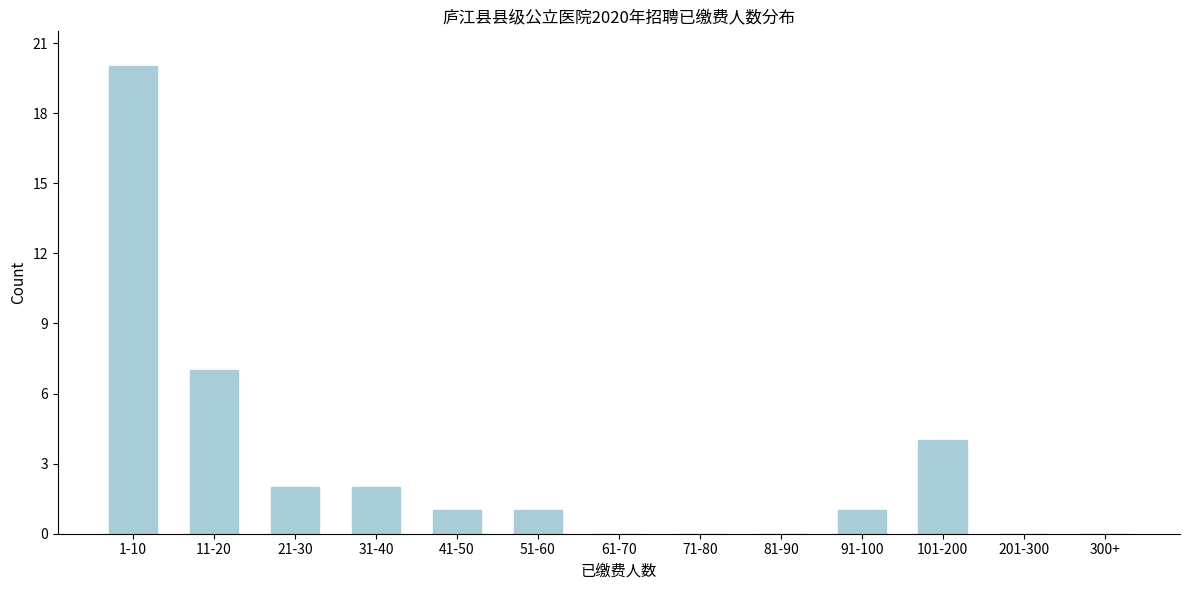

Reading left to right, extract all data points from this chart.

1-10=20	11-20=7	21-30=2	31-40=2	41-50=1	51-60=1	61-70=0	71-80=0	81-90=0	91-100=1	101-200=4	201-300=0	300+=0